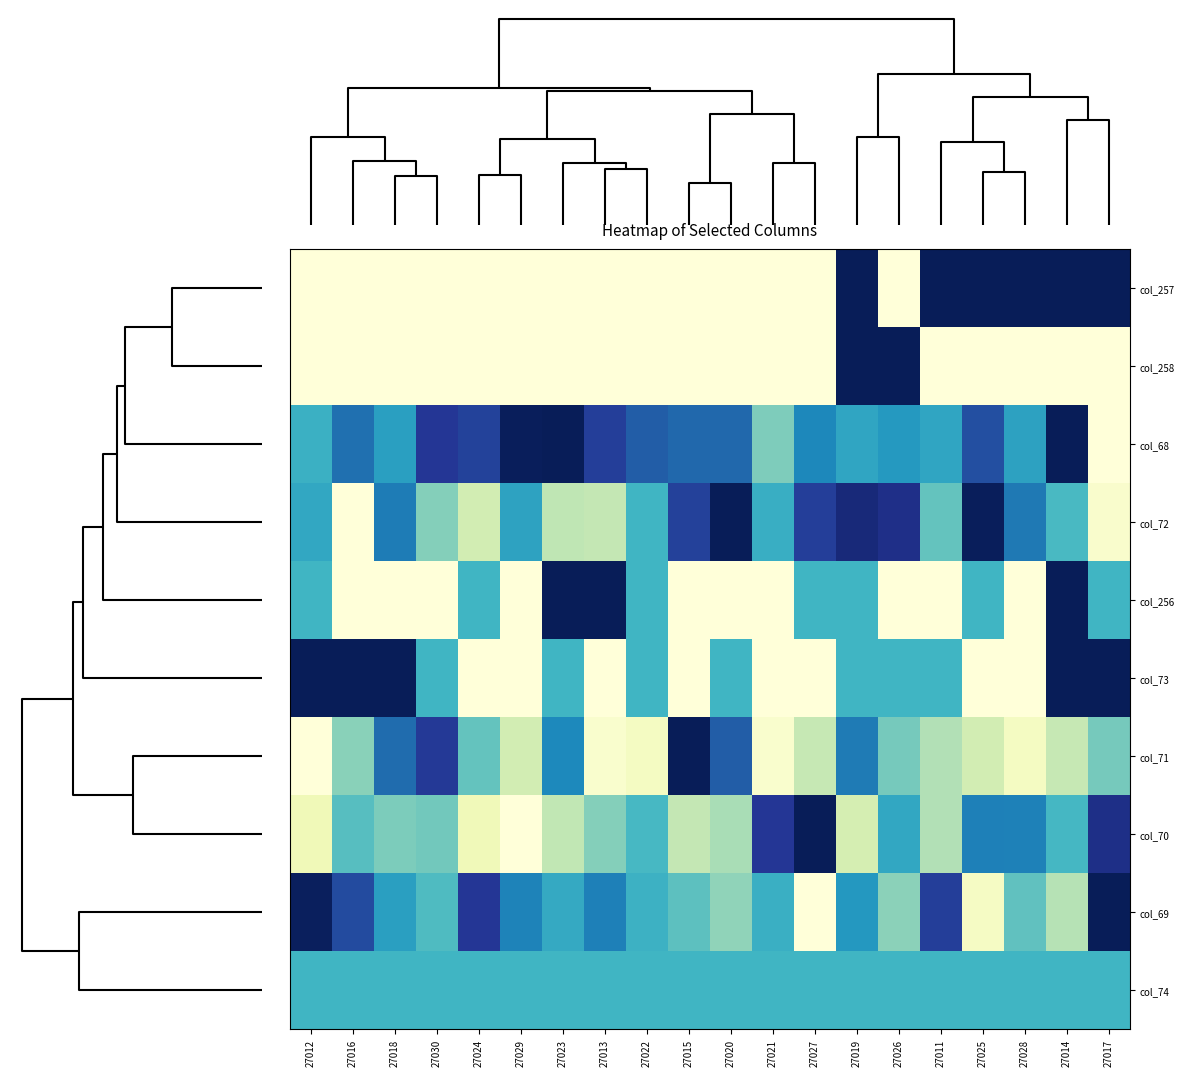

Count the number of categories in the chart.

20